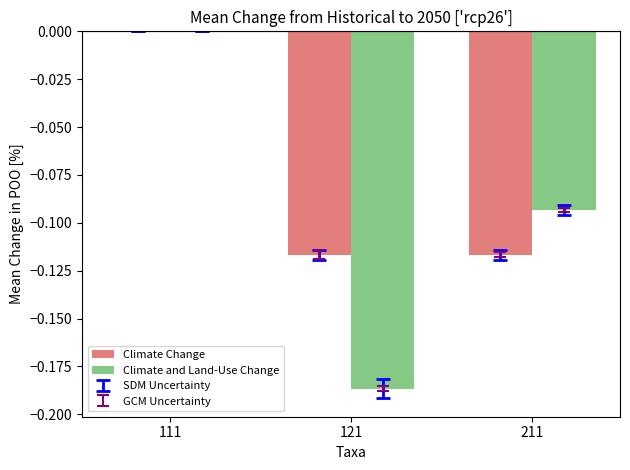

At which label is Climate and Land-Use Change closest to 0?

111